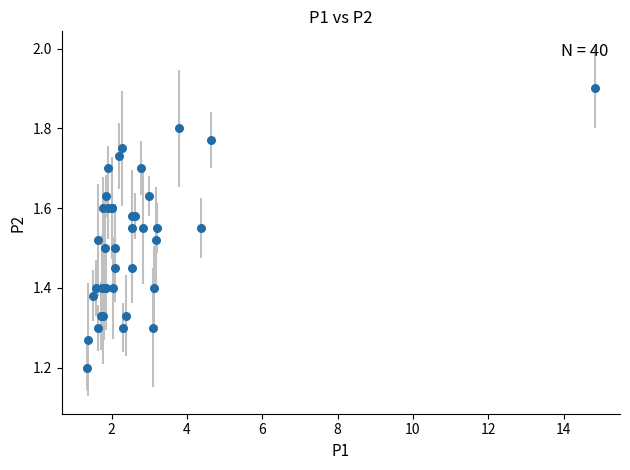

What Y value in the scatter plot is closest to 1?

1.2